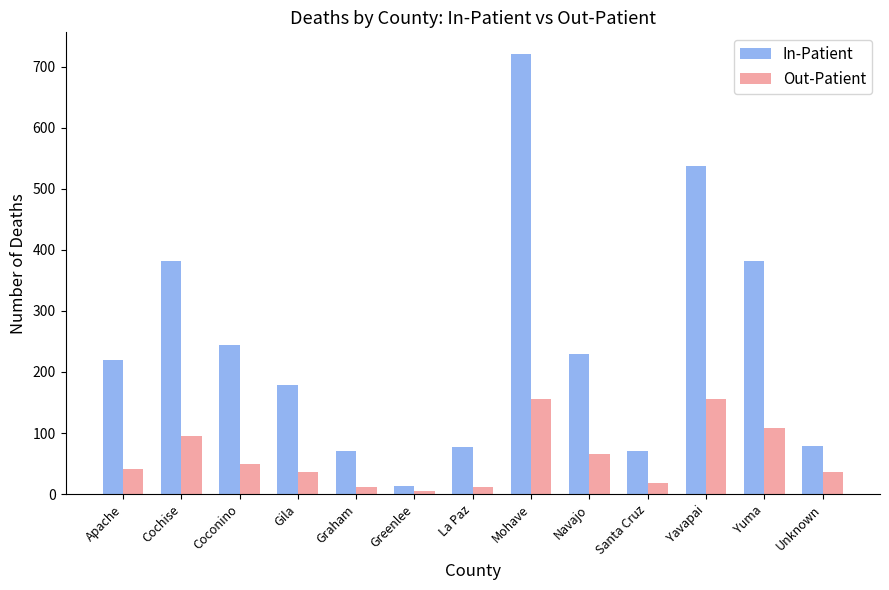

How many bars are there in total?

26